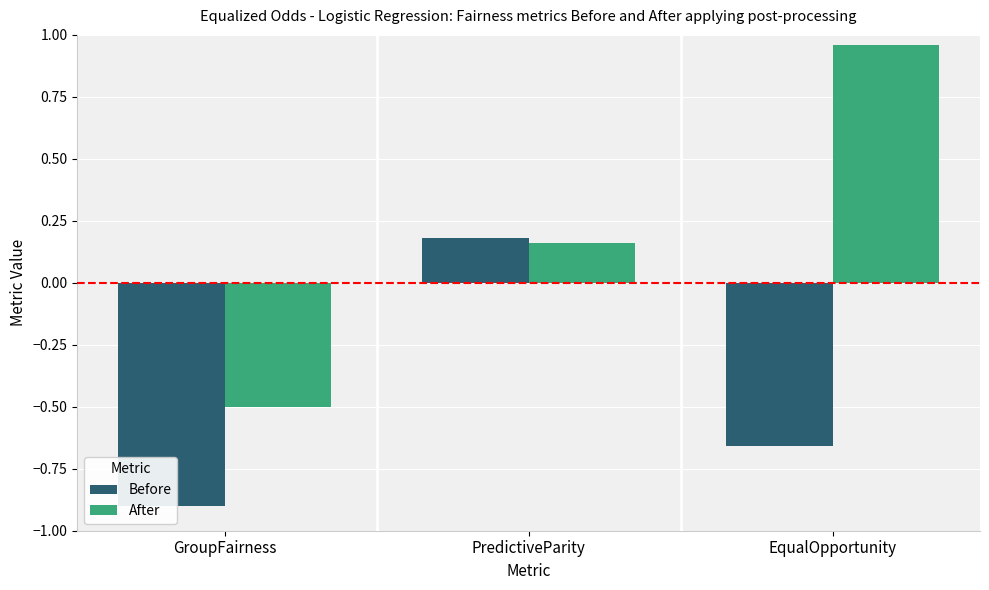

Rank the series by their maximum value, from highest to lowest.

After, Before